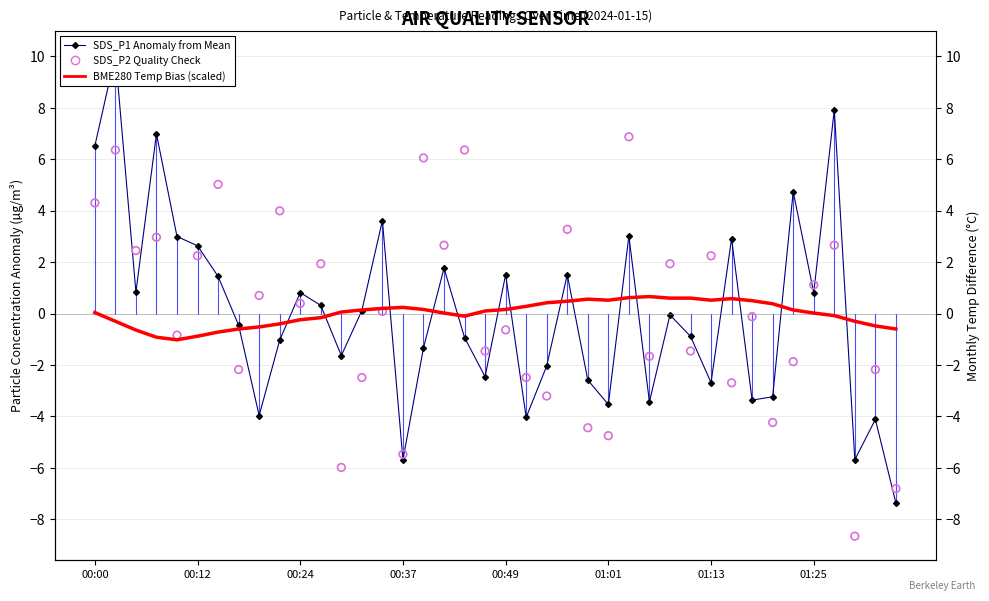

Which series has the widest spread of Y values?

SDS_P1 Anomaly from Mean